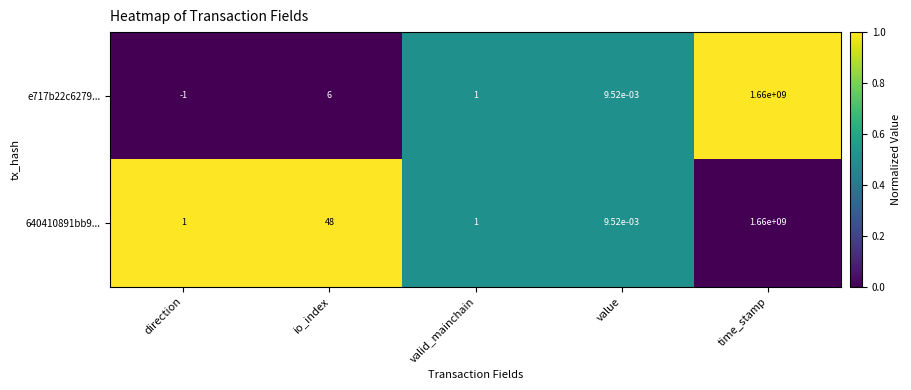

Is the value of e717b22c6279... at time_stamp greater than the value of 640410891bb9... at value?

Yes